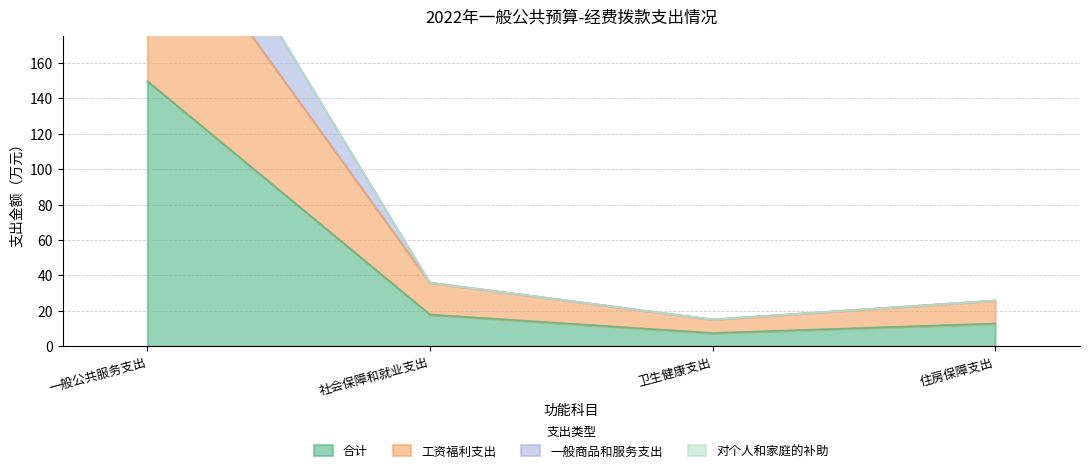

At which label does 合计 reach its minimum?

卫生健康支出